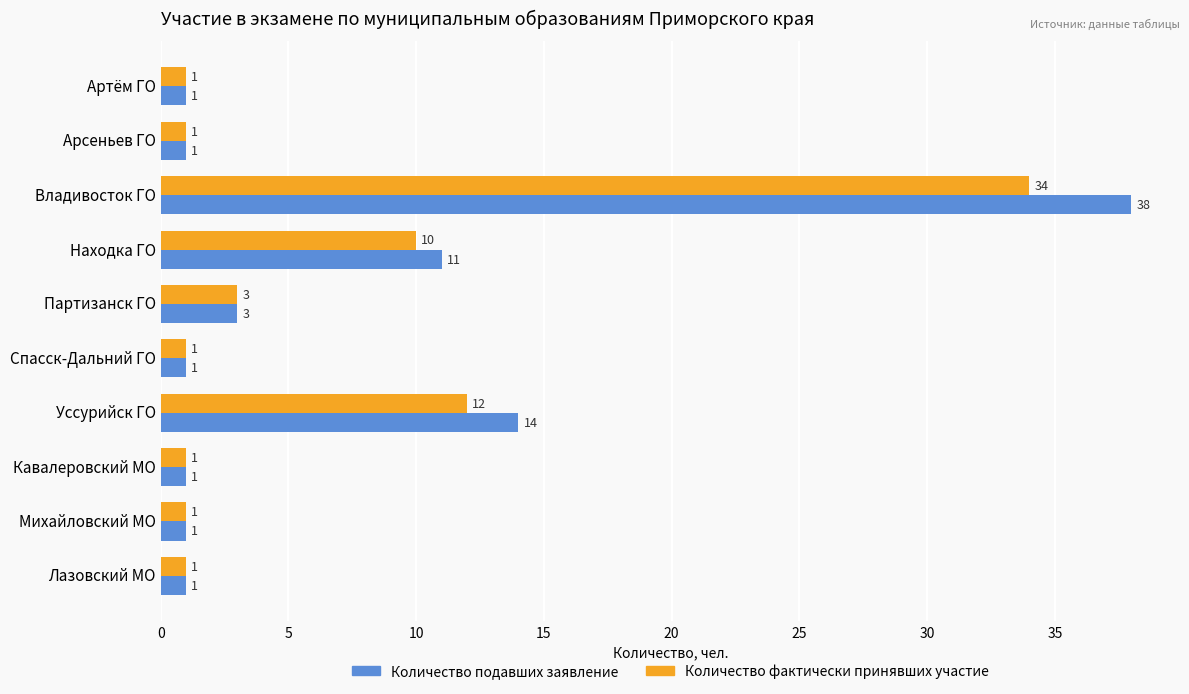

Rank the series at Уссурийск ГО from highest to lowest value.

Количество подавших заявление, Количество фактически принявших участие